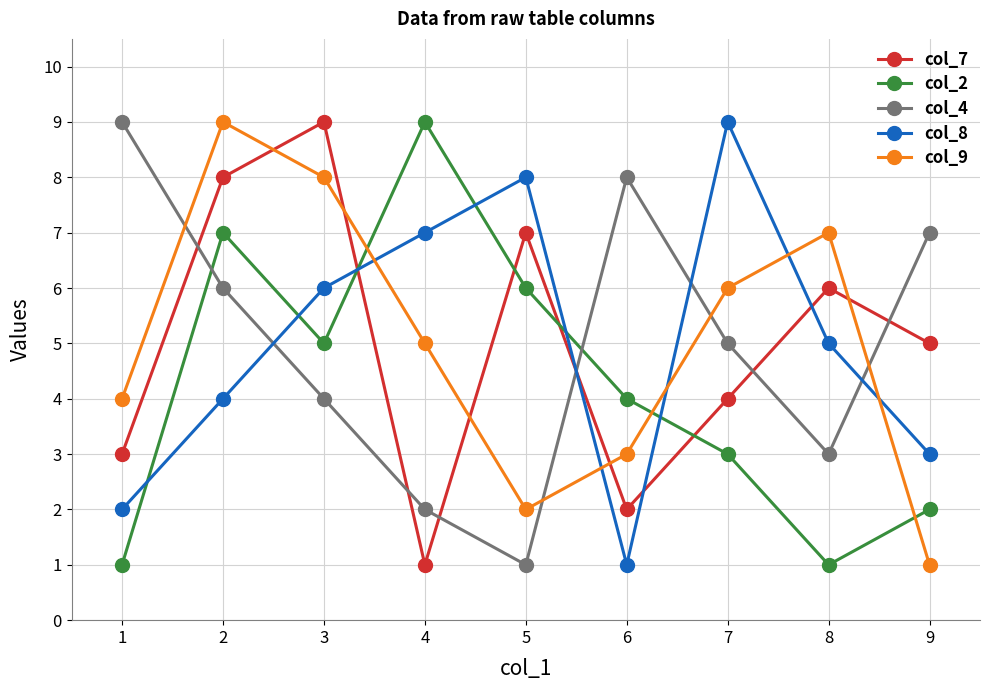

Reading left to right, transcribe all the data shown in this chart.

col_7: 3	8	9	1	7	2	4	6	5
col_2: 1	7	5	9	6	4	3	1	2
col_4: 9	6	4	2	1	8	5	3	7
col_8: 2	4	6	7	8	1	9	5	3
col_9: 4	9	8	5	2	3	6	7	1